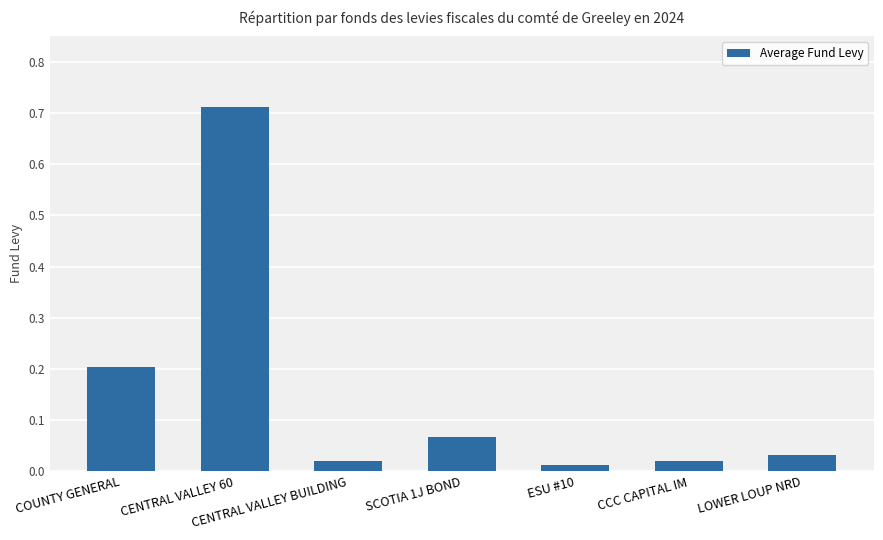

What is the sum of all values?

1.1